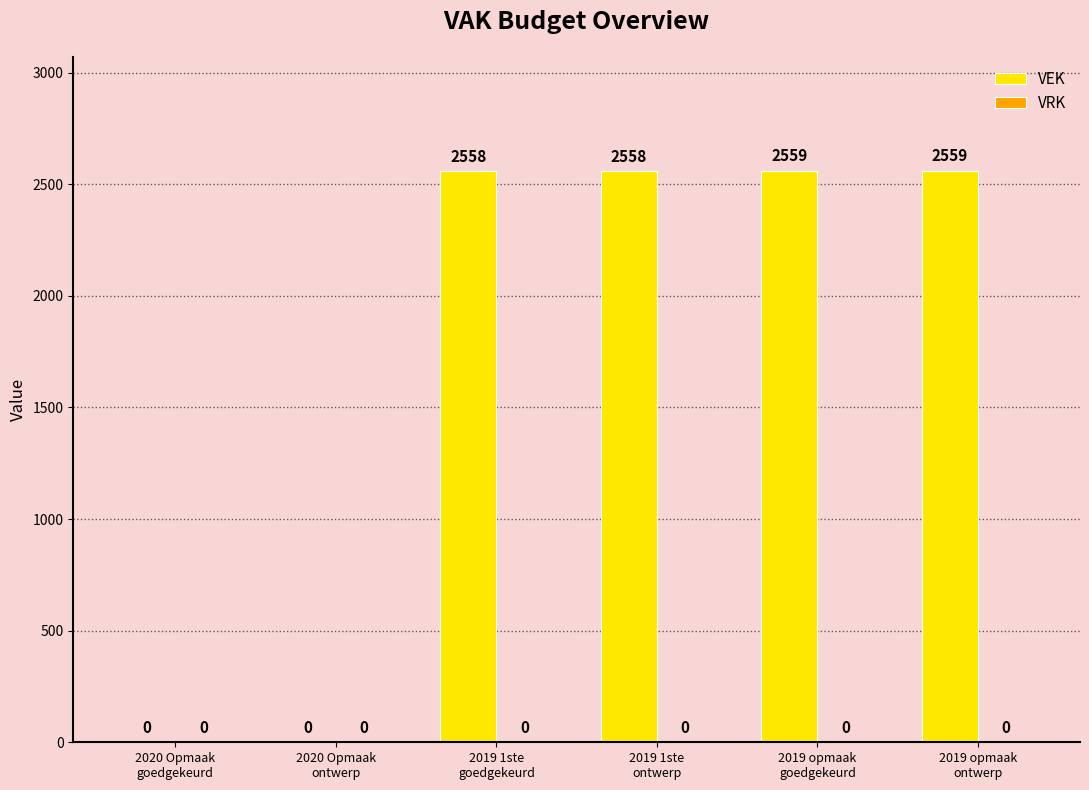

What is the greatest value displayed?

2559